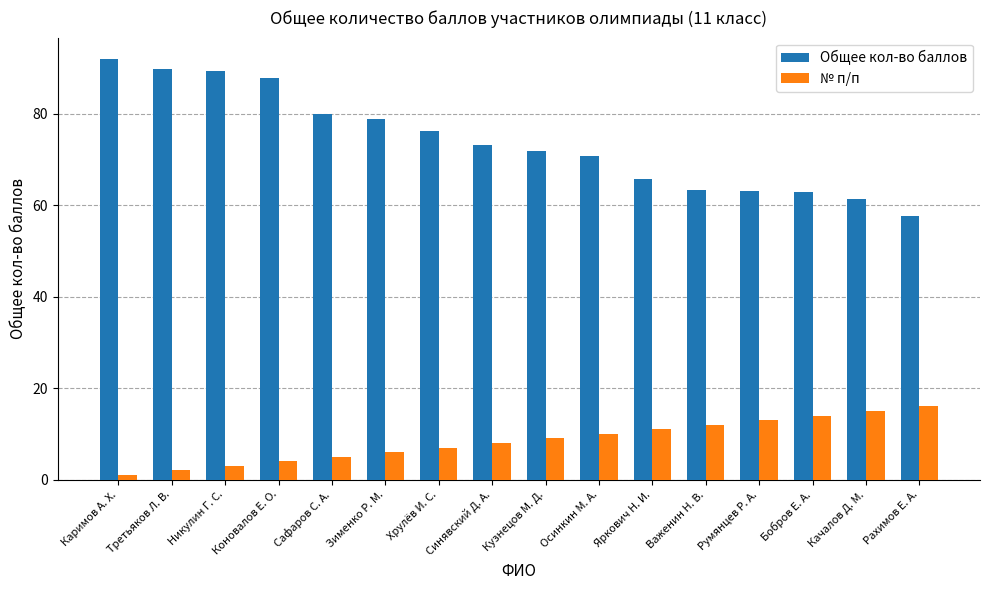

Rank the series by their average value, from lowest to highest.

№ п/п, Общее кол-во баллов